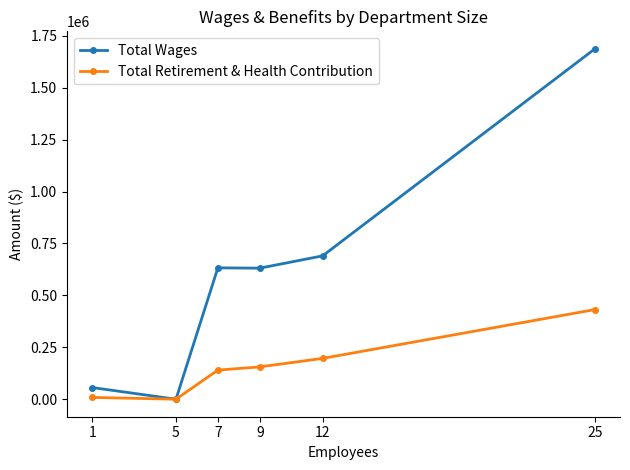

At 25, list the series in order from largest to smallest.

Total Wages, Total Retirement & Health Contribution